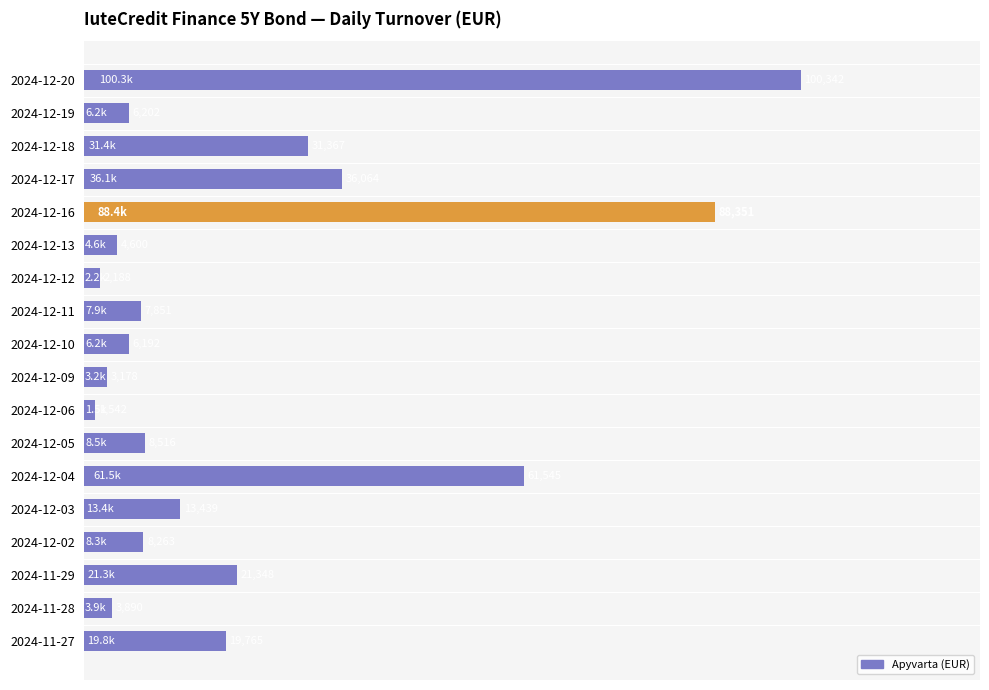

What is the value of the 18th bar from the top?

19764.9